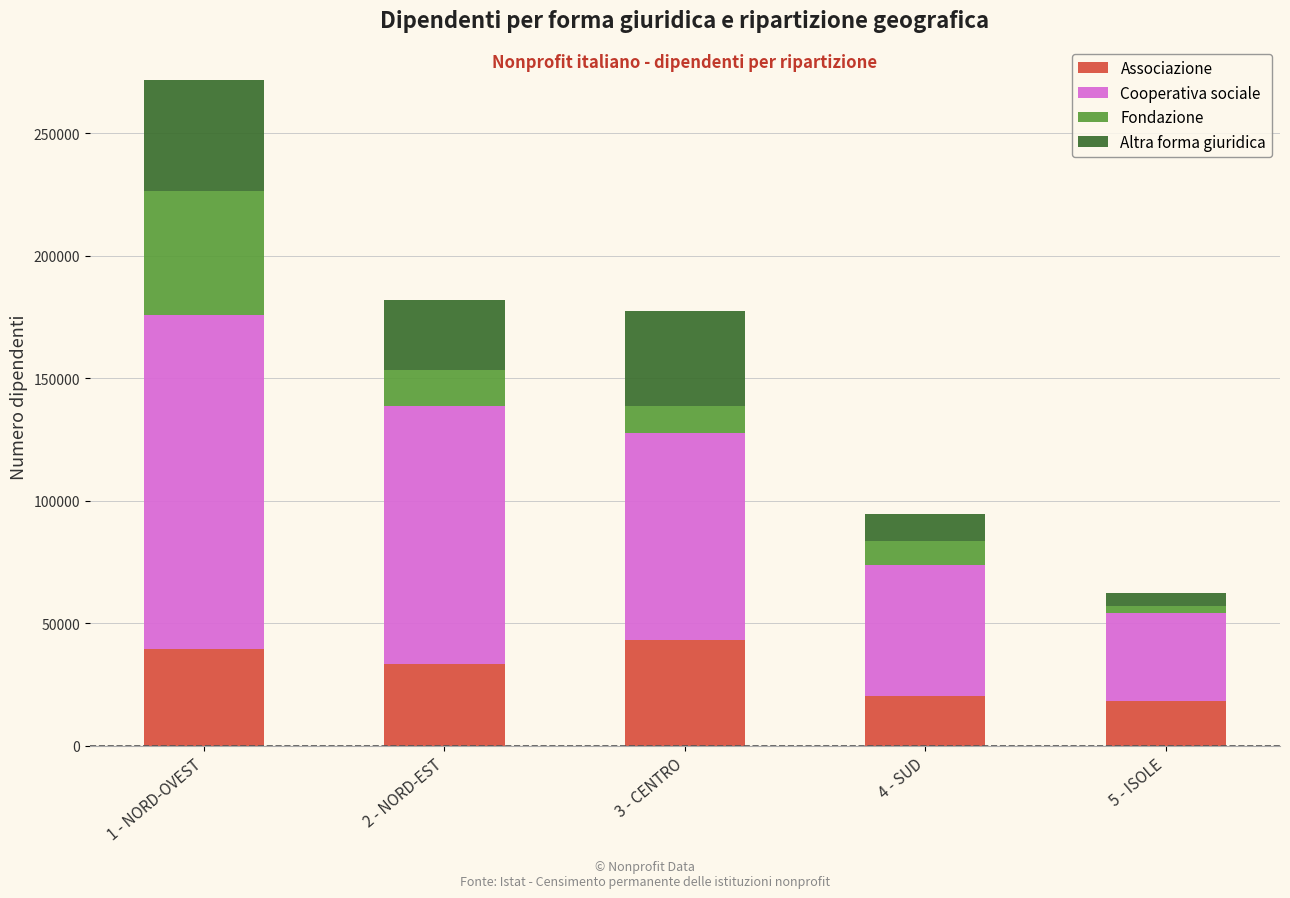

What is the difference between the maximum and second lowest values in the Associazione series?

22848